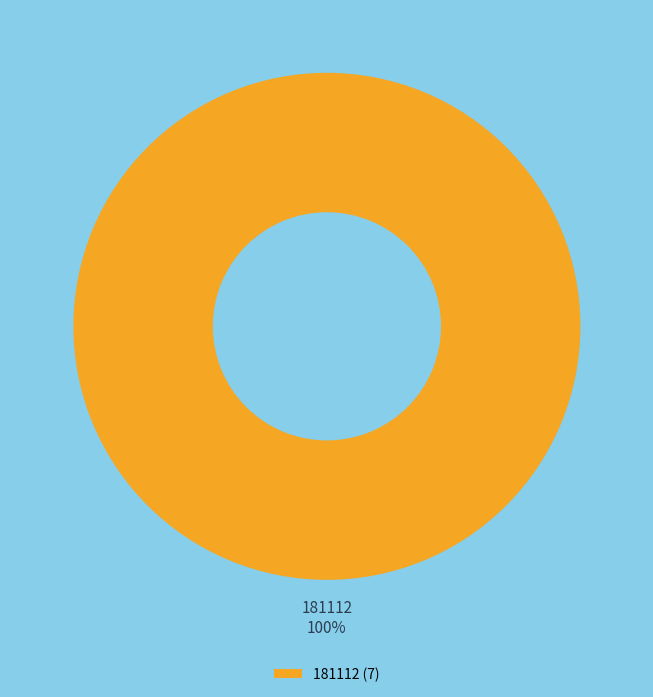

True or false: 181112 accounts for 100% of the total.

True